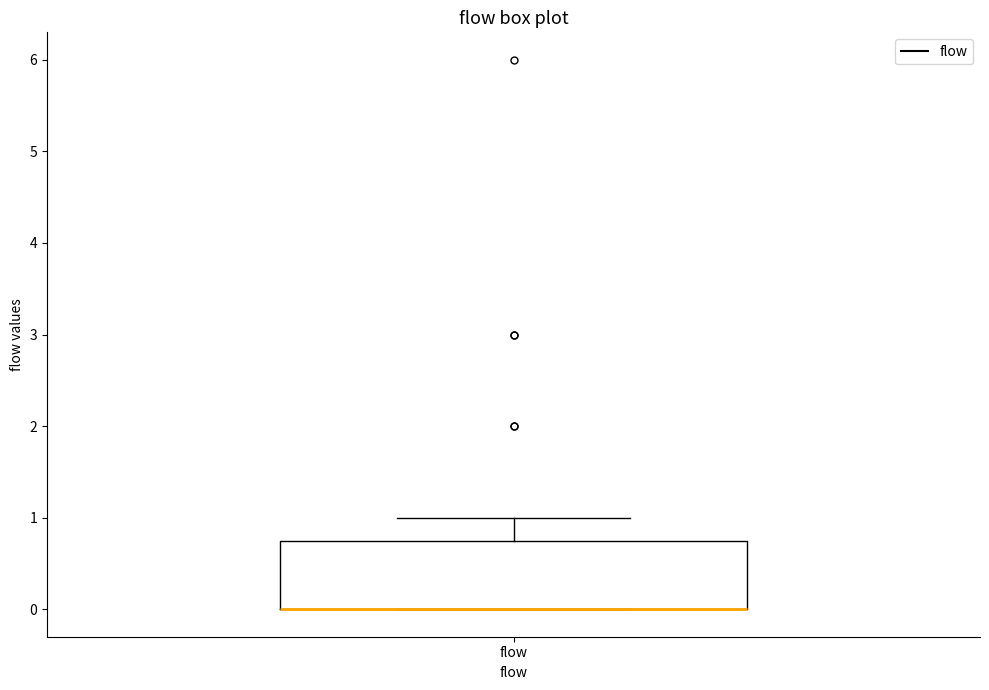

Where is the lower edge of the box for flow on the y-axis? The values are not printed on the chart, so give them approximately, as read against the axis.

0.0